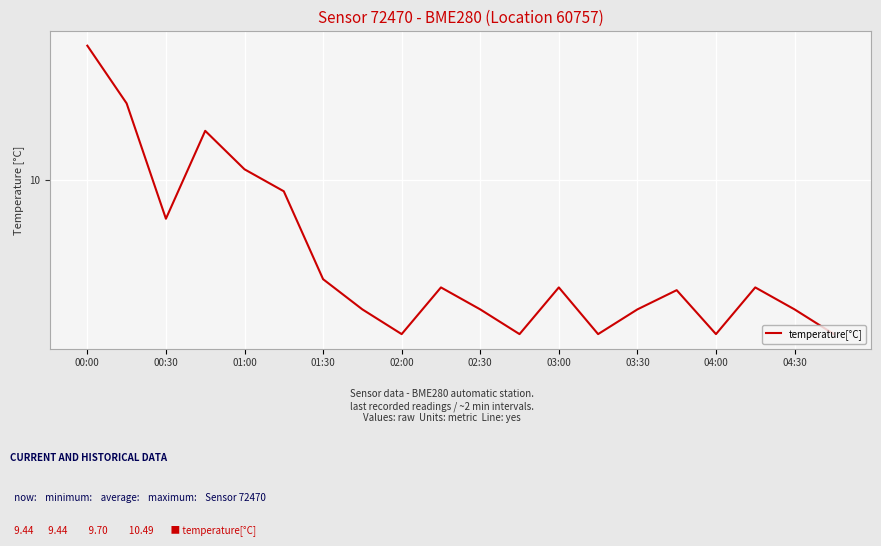

What is the value of the 2nd point from the left?

10.3